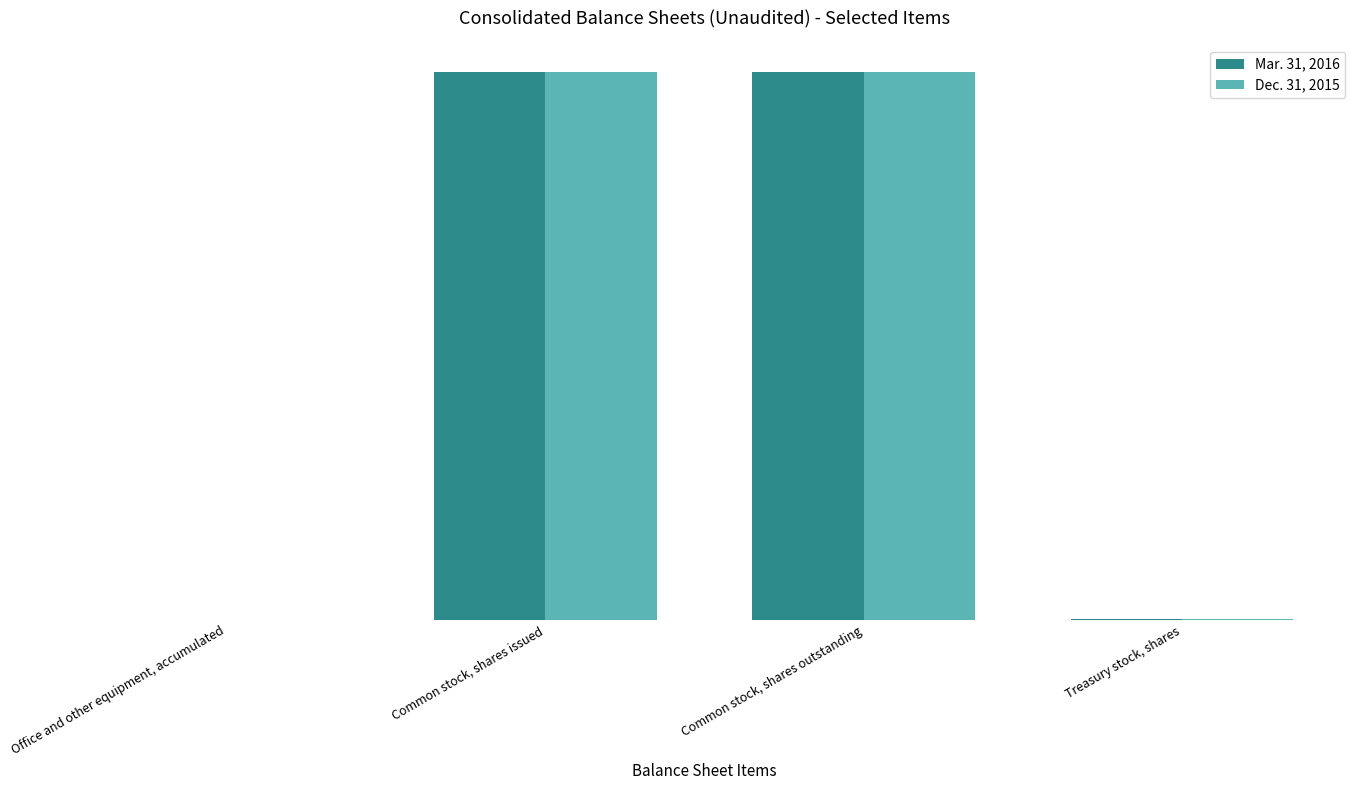

Rank the series by their maximum value, from highest to lowest.

Mar. 31, 2016, Dec. 31, 2015